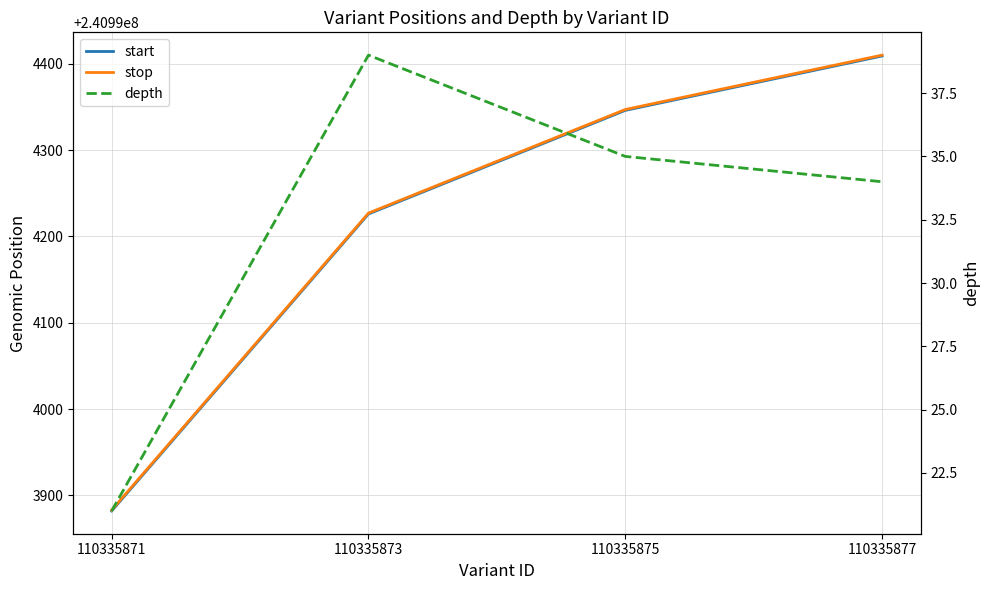

Reading left to right, transcribe all the data shown in this chart.

start: 110335871=240993882	110335873=240994226	110335875=240994346	110335877=240994409
stop: 110335871=240993883	110335873=240994227	110335875=240994347	110335877=240994410
depth: 110335871=21	110335873=39	110335875=35	110335877=34